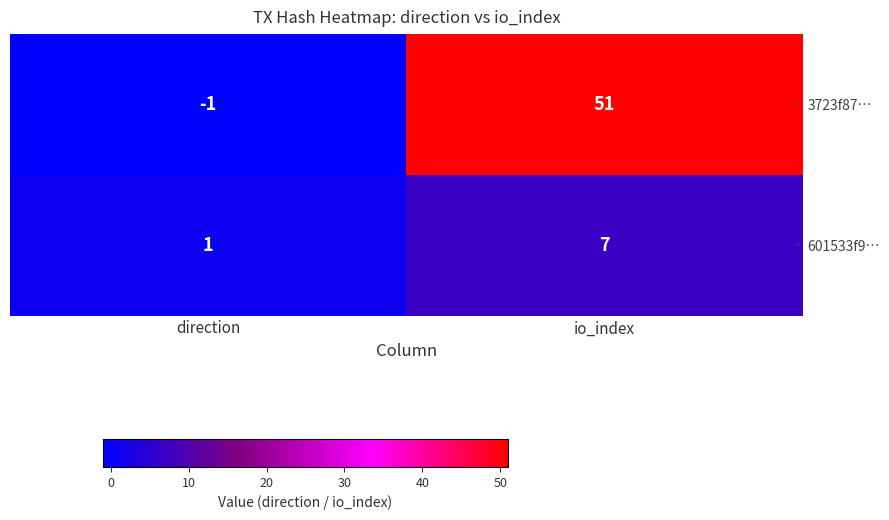

What is the sum of all 601533f9… values?

8